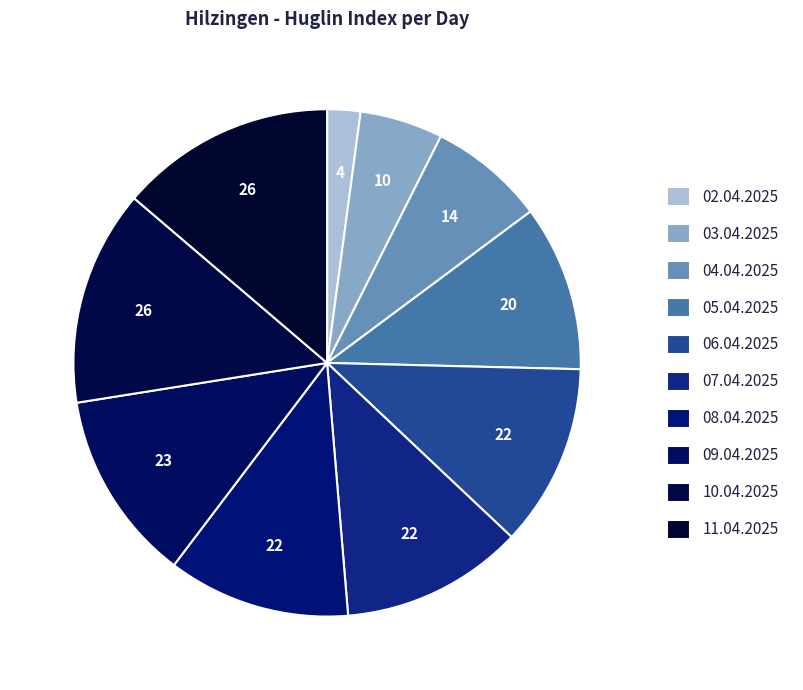

Approximately how many times larger is the value at 09.04.2025 compared to 08.04.2025?

1.0